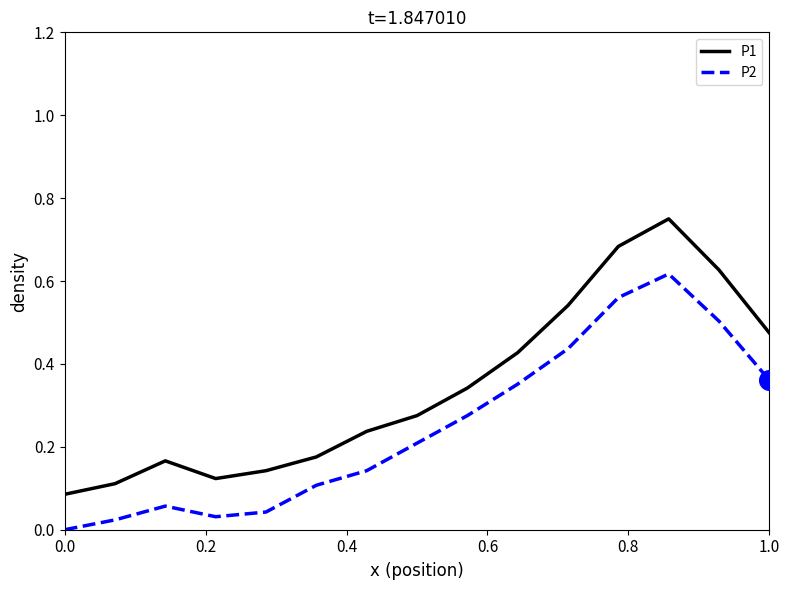

Which series has the widest spread of values?

P1